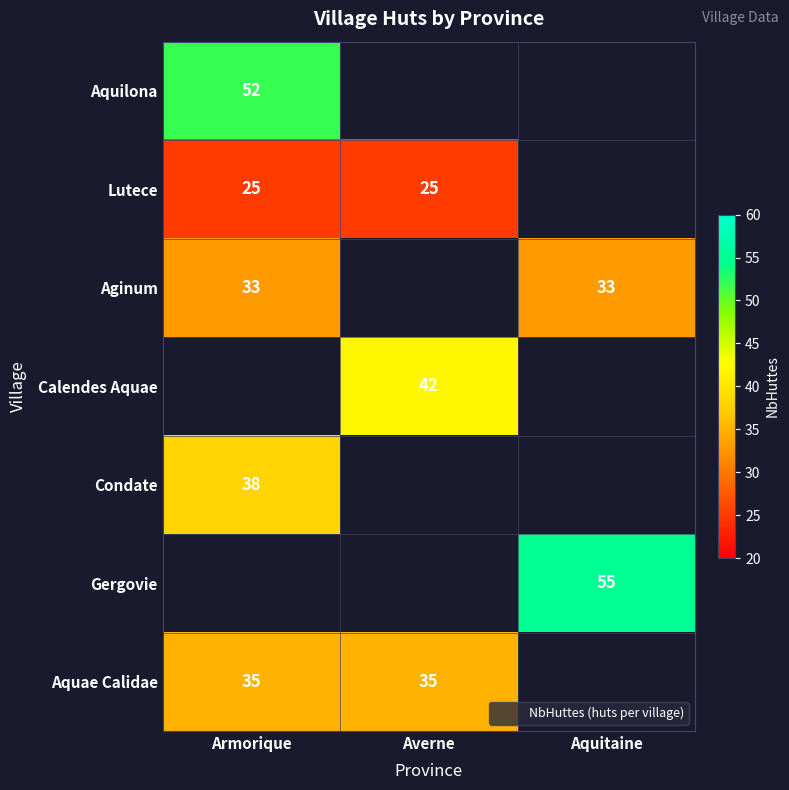

The Aquilona series shows 52 at Armorique. True or false?

True